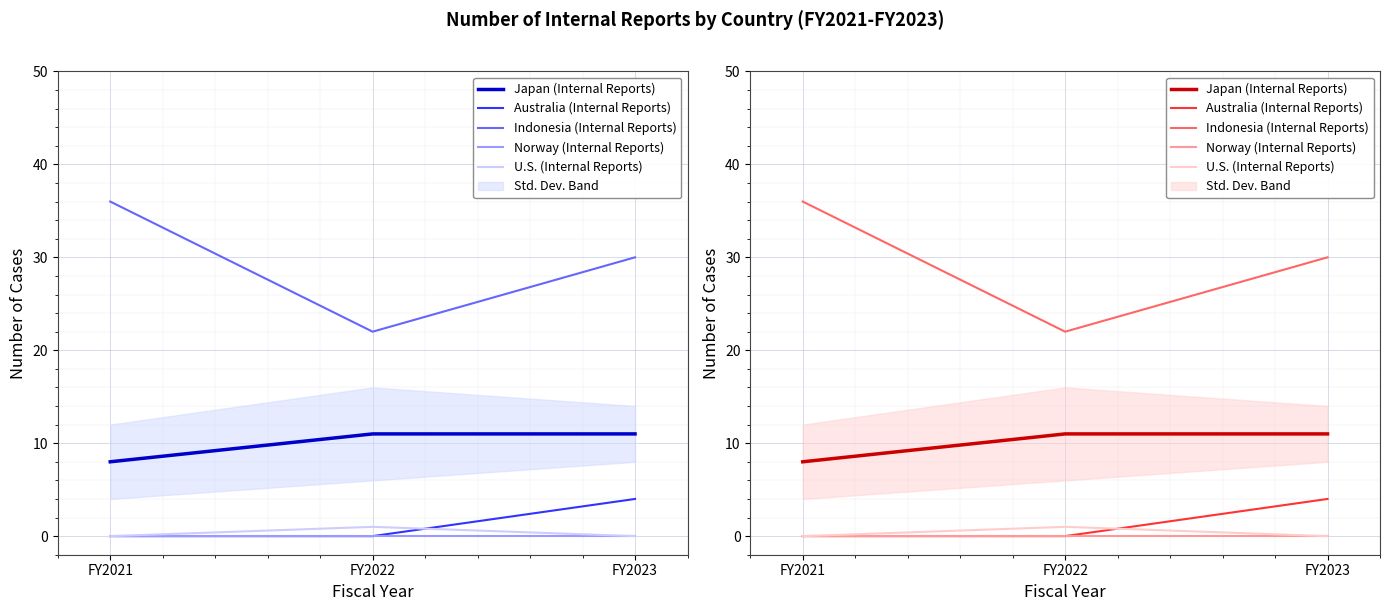

Which series has the largest total across all categories?

Indonesia (Internal Reports)